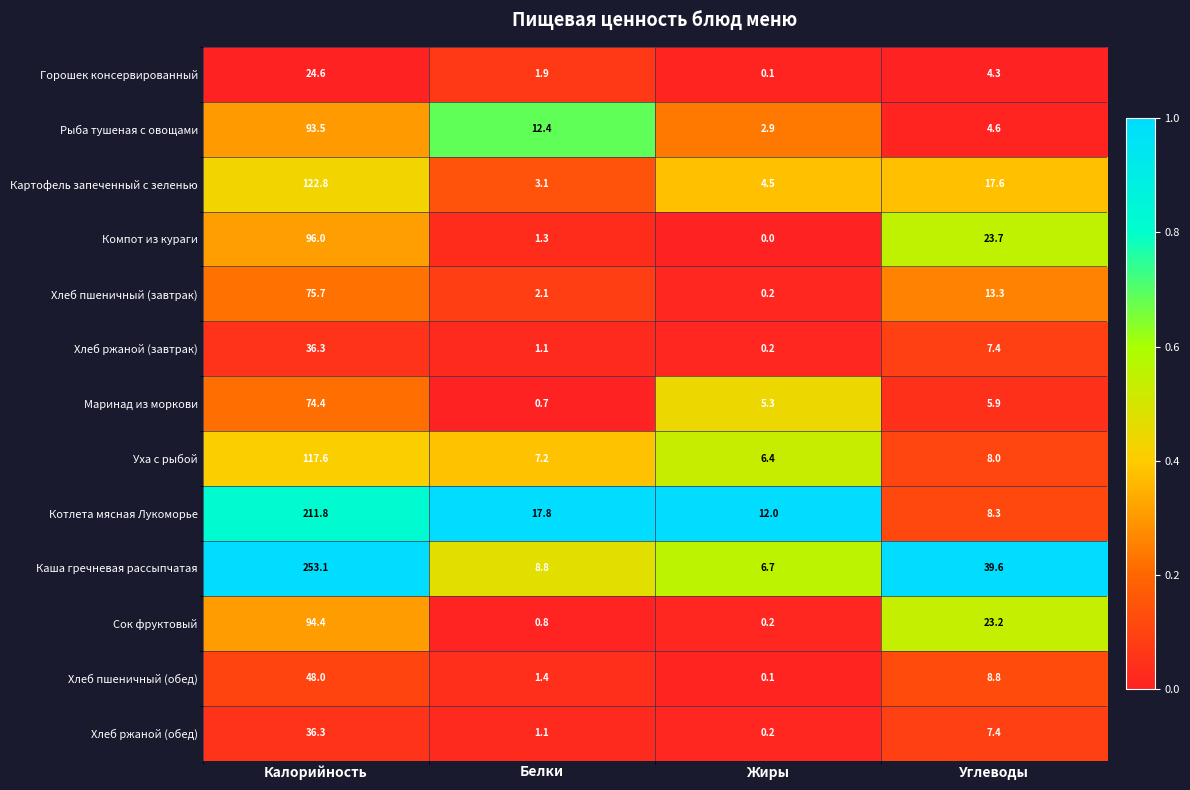

At which category is the sum across all series the highest?

Калорийность